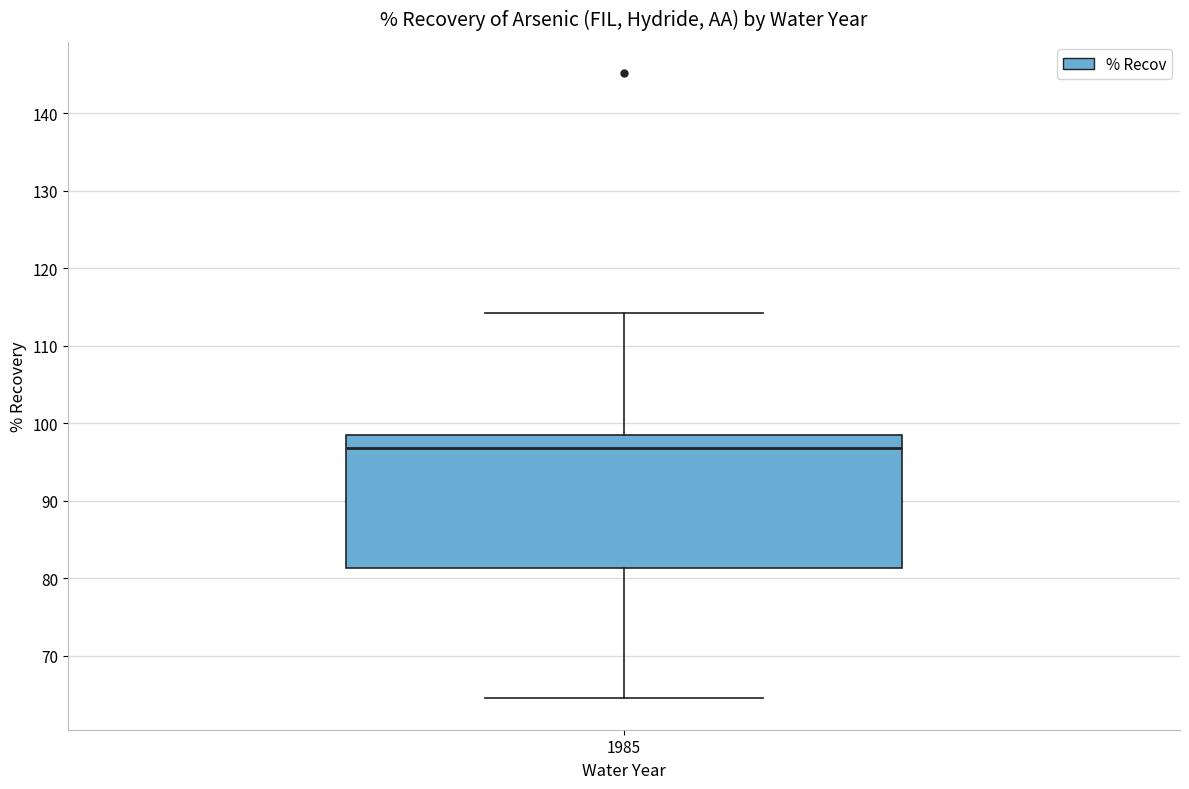

Read this box plot against the y-axis: the position of the median line, the range covered by the box, and the ends of both whiskers. The values are not printed on the chart, so give them approximately, as read against the axis.

median 97, box 81 to 99, whiskers 65 to 114